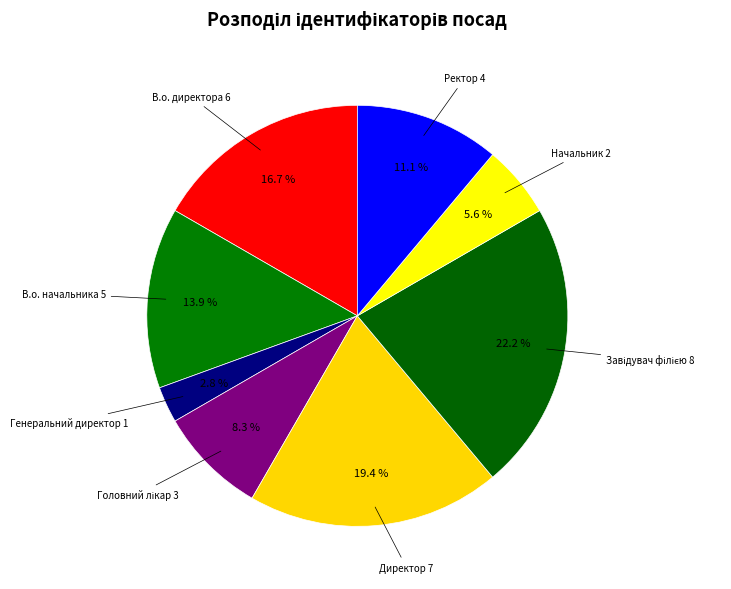

How many slices are in this pie chart?

8